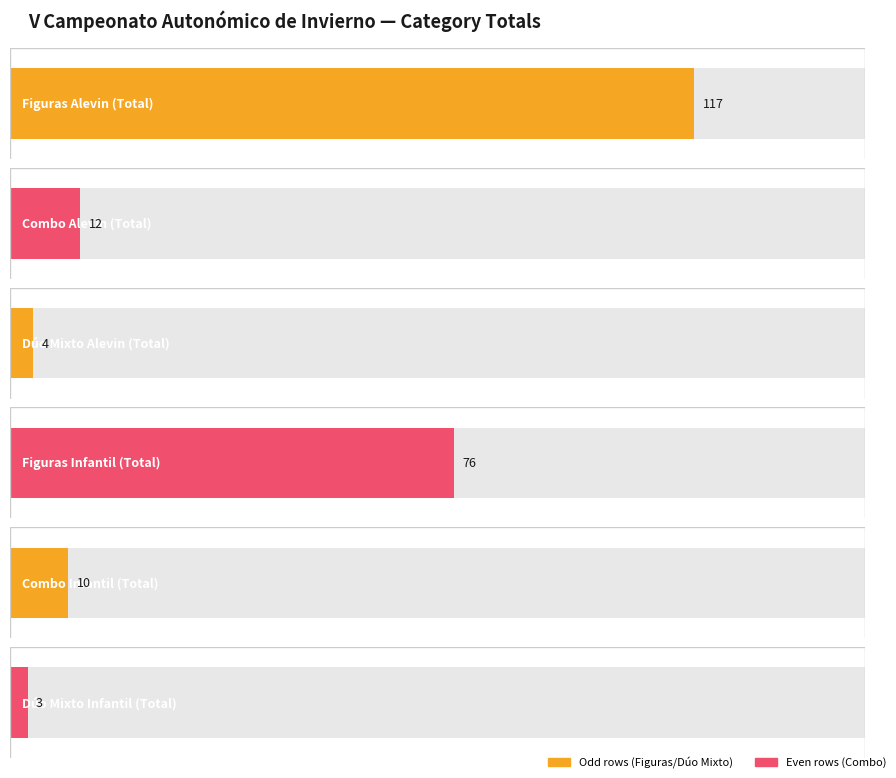

At which label does Average utilization first exceed 12?

FIGURAS ALEVIN